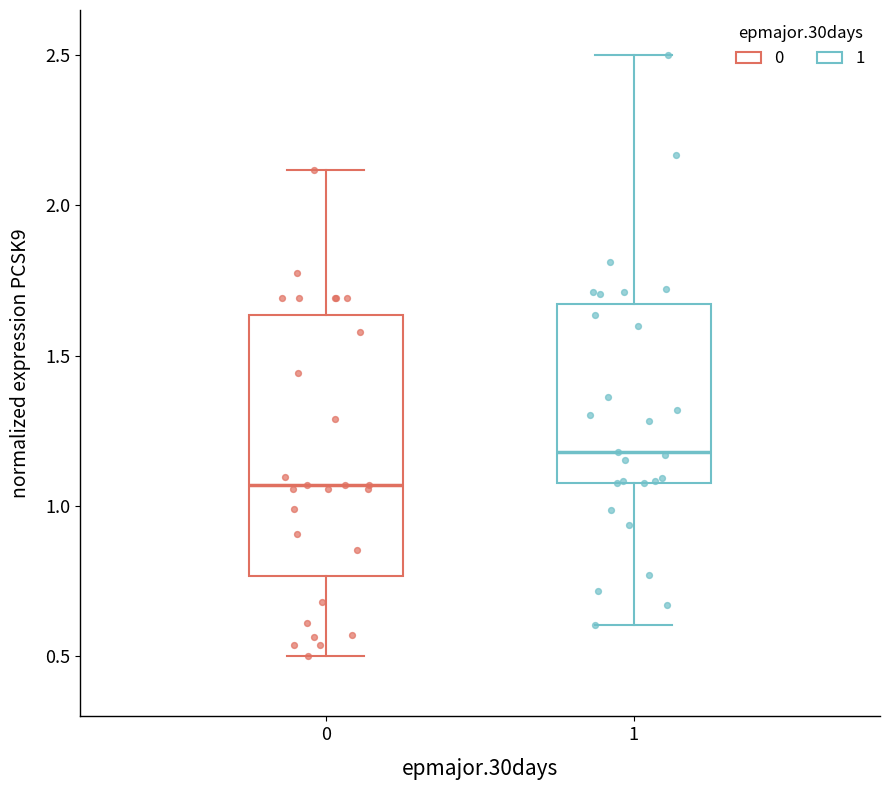

Reading left to right, transcribe this box plot: for each box, give where its median line is, the range the box spans, and where its two whiskers end, as read against the y-axis. The values are not printed on the chart, so give them approximately, as read against the axis.

0: median 1.05, box 0.75 to 1.65, whiskers 0.50 to 2.10
1: median 1.20, box 1.10 to 1.65, whiskers 0.60 to 2.50